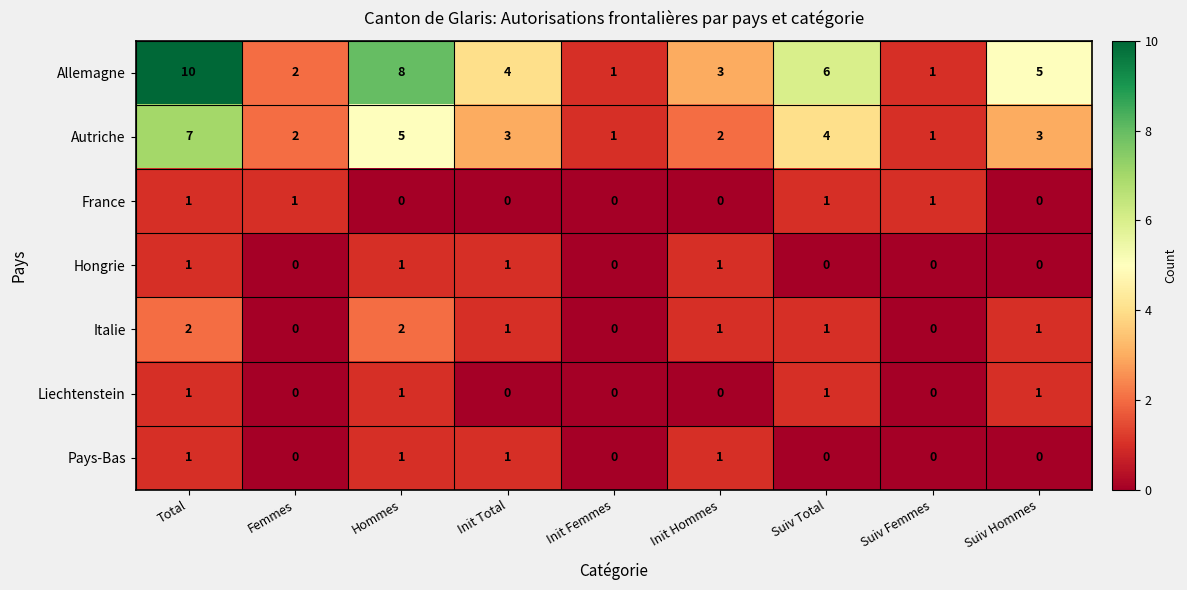

How many series are shown in this chart?

7